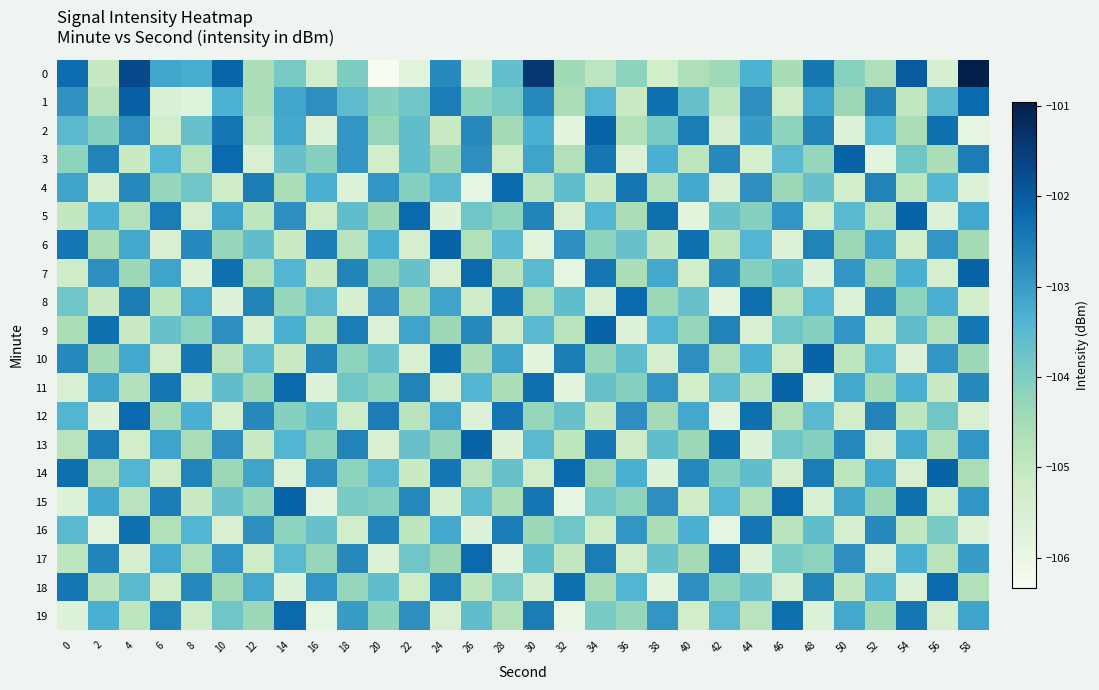

Reading left to right, transcribe all the data shown in this chart.

0: 0=-102.3	2=-105.0	4=-101.7	6=-103.1	8=-103.3	10=-102.1	12=-104.6	14=-103.9	16=-105.3	18=-104.0	20=-106.3	22=-105.8	24=-102.7	26=-105.5	28=-103.6	30=-101.4	32=-104.5	34=-104.9	36=-104.2	38=-105.3	40=-104.7	42=-104.4	44=-103.3	46=-104.5	48=-102.4	50=-104.1	52=-104.7	54=-102.0	56=-105.5	58=-101.0
1: 0=-102.9	2=-104.8	4=-102.1	6=-105.5	8=-105.7	10=-103.3	12=-104.6	14=-103.2	16=-102.8	18=-103.5	20=-104.1	22=-103.8	24=-102.5	26=-104.2	28=-103.9	30=-102.7	32=-104.6	34=-103.4	36=-105.1	38=-102.3	40=-103.7	42=-104.9	44=-102.8	46=-105.2	48=-103.1	50=-104.4	52=-102.6	54=-105.0	56=-103.5	58=-102.2
2: 0=-103.5	2=-104.1	4=-102.8	6=-105.3	8=-103.7	10=-102.4	12=-104.8	14=-103.2	16=-105.6	18=-102.9	20=-104.3	22=-103.6	24=-105.1	26=-102.7	28=-104.5	30=-103.3	32=-105.8	34=-102.1	36=-104.7	38=-103.9	40=-102.5	42=-105.4	44=-103.0	46=-104.2	48=-102.6	50=-105.7	52=-103.4	54=-104.6	56=-102.3	58=-105.9
3: 0=-104.2	2=-102.6	4=-105.1	6=-103.4	8=-104.8	10=-102.2	12=-105.5	14=-103.7	16=-104.1	18=-102.9	20=-105.3	22=-103.6	24=-104.4	26=-102.8	28=-105.2	30=-103.1	32=-104.7	34=-102.4	36=-105.6	38=-103.3	40=-104.9	42=-102.7	44=-105.4	46=-103.5	48=-104.3	50=-102.1	52=-105.8	54=-103.8	56=-104.6	58=-102.5
4: 0=-103.1	2=-105.4	4=-102.7	6=-104.3	8=-103.8	10=-105.2	12=-102.5	14=-104.6	16=-103.3	18=-105.7	20=-102.9	22=-104.1	24=-103.5	26=-105.9	28=-102.2	30=-104.8	32=-103.6	34=-105.1	36=-102.4	38=-104.7	40=-103.2	42=-105.5	44=-102.8	46=-104.4	48=-103.7	50=-105.3	52=-102.6	54=-104.9	56=-103.4	58=-105.6
5: 0=-105.0	2=-103.3	4=-104.7	6=-102.5	8=-105.4	10=-103.1	12=-104.9	14=-102.8	16=-105.2	18=-103.6	20=-104.4	22=-102.2	24=-105.7	26=-103.8	28=-104.2	30=-102.6	32=-105.5	34=-103.4	36=-104.6	38=-102.3	40=-105.8	42=-103.7	44=-104.1	46=-102.9	48=-105.3	50=-103.5	52=-104.8	54=-102.1	56=-105.6	58=-103.2
6: 0=-102.4	2=-104.6	4=-103.2	6=-105.5	8=-102.7	10=-104.3	12=-103.6	14=-105.1	16=-102.5	18=-104.8	20=-103.3	22=-105.4	24=-102.1	26=-104.7	28=-103.5	30=-105.8	32=-102.8	34=-104.2	36=-103.7	38=-105.0	40=-102.3	42=-104.9	44=-103.4	46=-105.6	48=-102.6	50=-104.4	52=-103.1	54=-105.3	56=-102.9	58=-104.5
7: 0=-105.2	2=-102.8	4=-104.4	6=-103.1	8=-105.6	10=-102.3	12=-104.7	14=-103.4	16=-105.1	18=-102.6	20=-104.3	22=-103.7	24=-105.5	26=-102.2	28=-104.8	30=-103.5	32=-105.9	34=-102.4	36=-104.6	38=-103.2	40=-105.3	42=-102.7	44=-104.1	46=-103.6	48=-105.7	50=-102.9	52=-104.5	54=-103.3	56=-105.4	58=-102.1
8: 0=-103.8	2=-105.1	4=-102.5	6=-104.9	8=-103.2	10=-105.7	12=-102.6	14=-104.3	16=-103.5	18=-105.4	20=-102.8	22=-104.6	24=-103.1	26=-105.2	28=-102.4	30=-104.7	32=-103.6	34=-105.5	36=-102.2	38=-104.4	40=-103.7	42=-105.8	44=-102.3	46=-104.8	48=-103.4	50=-105.6	52=-102.7	54=-104.2	56=-103.3	58=-105.3
9: 0=-104.6	2=-102.3	4=-105.1	6=-103.7	8=-104.2	10=-102.8	12=-105.4	14=-103.3	16=-104.9	18=-102.5	20=-105.6	22=-103.1	24=-104.4	26=-102.7	28=-105.2	30=-103.5	32=-104.8	34=-102.1	36=-105.7	38=-103.4	40=-104.3	42=-102.6	44=-105.5	46=-103.8	48=-104.1	50=-102.9	52=-105.3	54=-103.6	56=-104.7	58=-102.4
10: 0=-102.7	2=-104.5	4=-103.2	6=-105.3	8=-102.4	10=-104.8	12=-103.5	14=-105.1	16=-102.6	18=-104.2	20=-103.7	22=-105.5	24=-102.3	26=-104.6	28=-103.1	30=-105.8	32=-102.5	34=-104.3	36=-103.6	38=-105.4	40=-102.8	42=-104.7	44=-103.3	46=-105.2	48=-102.1	50=-104.9	52=-103.4	54=-105.6	56=-102.9	58=-104.4
11: 0=-105.5	2=-103.1	4=-104.7	6=-102.4	8=-105.2	10=-103.6	12=-104.4	14=-102.2	16=-105.7	18=-103.8	20=-104.2	22=-102.6	24=-105.5	26=-103.4	28=-104.6	30=-102.3	32=-105.8	34=-103.7	36=-104.1	38=-102.9	40=-105.3	42=-103.5	44=-104.8	46=-102.1	48=-105.6	50=-103.2	52=-104.5	54=-103.3	56=-105.1	58=-102.7
12: 0=-103.4	2=-105.7	4=-102.2	6=-104.6	8=-103.3	10=-105.4	12=-102.7	14=-104.1	16=-103.6	18=-105.2	20=-102.5	22=-104.8	24=-103.1	26=-105.6	28=-102.4	30=-104.3	32=-103.7	34=-105.1	36=-102.8	38=-104.5	40=-103.2	42=-105.8	44=-102.3	46=-104.7	48=-103.5	50=-105.3	52=-102.6	54=-104.9	56=-103.8	58=-105.5
13: 0=-104.8	2=-102.5	4=-105.3	6=-103.1	8=-104.6	10=-102.8	12=-105.1	14=-103.4	16=-104.2	18=-102.6	20=-105.5	22=-103.7	24=-104.3	26=-102.1	28=-105.7	30=-103.5	32=-104.9	34=-102.4	36=-105.2	38=-103.6	40=-104.4	42=-102.3	44=-105.6	46=-103.8	48=-104.1	50=-102.7	52=-105.4	54=-103.2	56=-104.7	58=-102.9
14: 0=-102.3	2=-104.7	4=-103.4	6=-105.2	8=-102.6	10=-104.4	12=-103.1	14=-105.6	16=-102.8	18=-104.2	20=-103.5	22=-105.1	24=-102.4	26=-104.8	28=-103.7	30=-105.3	32=-102.2	34=-104.5	36=-103.3	38=-105.7	40=-102.7	42=-104.1	44=-103.6	46=-105.4	48=-102.5	50=-104.9	52=-103.2	54=-105.5	56=-102.1	58=-104.6
15: 0=-105.6	2=-103.2	4=-104.8	6=-102.5	8=-105.1	10=-103.7	12=-104.3	14=-102.1	16=-105.8	18=-103.9	20=-104.1	22=-102.7	24=-105.4	26=-103.5	28=-104.6	30=-102.4	32=-105.9	34=-103.8	36=-104.2	38=-102.8	40=-105.2	42=-103.4	44=-104.7	46=-102.2	48=-105.5	50=-103.1	52=-104.4	54=-102.3	56=-105.3	58=-102.9
16: 0=-103.5	2=-105.8	4=-102.3	6=-104.7	8=-103.4	10=-105.5	12=-102.8	14=-104.2	16=-103.7	18=-105.3	20=-102.6	22=-104.9	24=-103.2	26=-105.7	28=-102.5	30=-104.4	32=-103.8	34=-105.2	36=-102.9	38=-104.6	40=-103.3	42=-105.9	44=-102.4	46=-104.8	48=-103.6	50=-105.4	52=-102.7	54=-105.0	56=-103.9	58=-105.6
17: 0=-104.9	2=-102.6	4=-105.4	6=-103.2	8=-104.7	10=-102.9	12=-105.2	14=-103.5	16=-104.3	18=-102.7	20=-105.6	22=-103.8	24=-104.4	26=-102.2	28=-105.8	30=-103.6	32=-105.0	34=-102.5	36=-105.3	38=-103.7	40=-104.5	42=-102.4	44=-105.7	46=-103.9	48=-104.2	50=-102.8	52=-105.5	54=-103.3	56=-104.8	58=-103.0
18: 0=-102.4	2=-104.8	4=-103.5	6=-105.3	8=-102.7	10=-104.5	12=-103.2	14=-105.7	16=-102.9	18=-104.3	20=-103.6	22=-105.2	24=-102.5	26=-104.9	28=-103.8	30=-105.4	32=-102.3	34=-104.6	36=-103.4	38=-105.8	40=-102.8	42=-104.2	44=-103.7	46=-105.5	48=-102.6	50=-105.0	52=-103.3	54=-105.6	56=-102.2	58=-104.7
19: 0=-105.7	2=-103.3	4=-104.9	6=-102.6	8=-105.2	10=-103.8	12=-104.4	14=-102.2	16=-105.9	18=-103.0	20=-104.2	22=-102.8	24=-105.5	26=-103.6	28=-104.7	30=-102.5	32=-106.0	34=-103.9	36=-104.3	38=-102.9	40=-105.3	42=-103.5	44=-104.8	46=-102.3	48=-105.6	50=-103.2	52=-104.5	54=-102.4	56=-105.4	58=-103.1